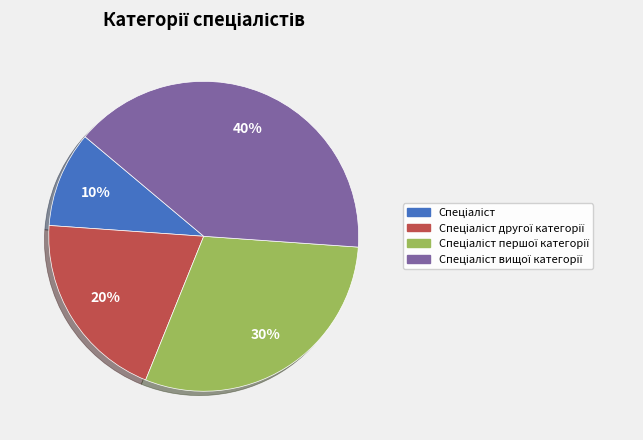

To the nearest percent, what is the average slice percentage?

25%